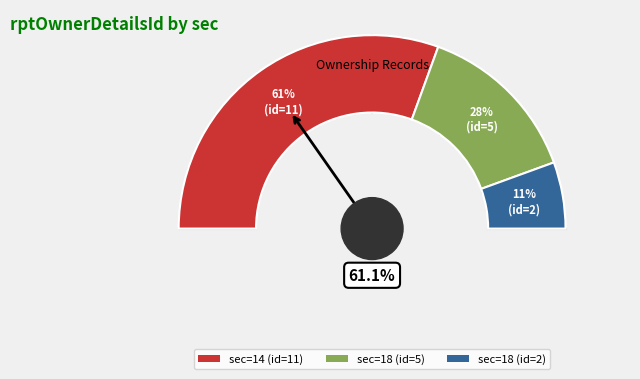

How many segments does this pie chart have?

3